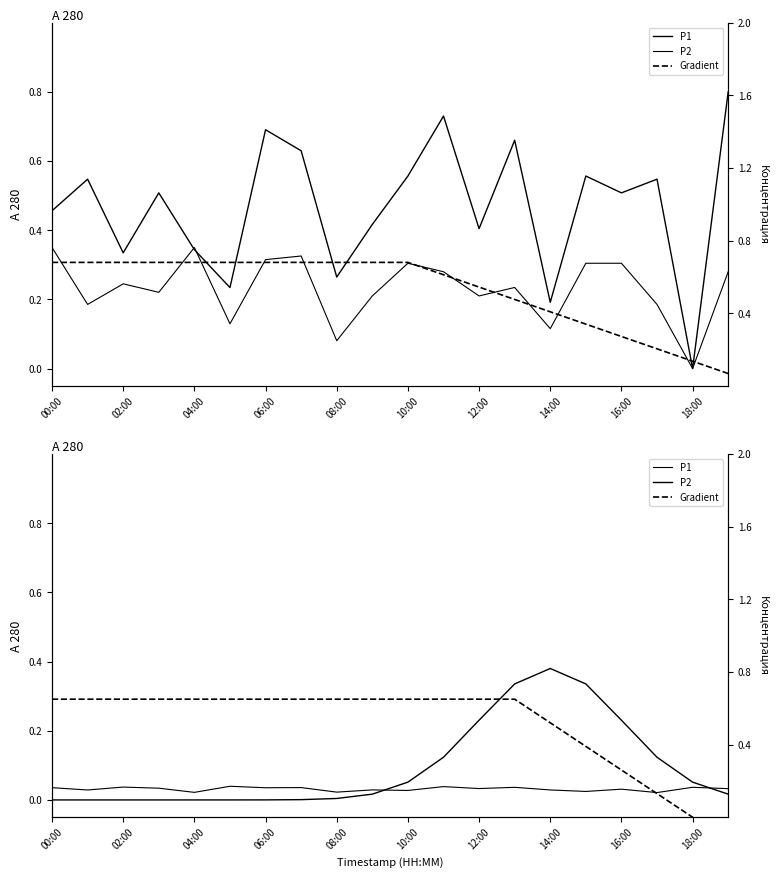

Count the number of data series in this chart.

3